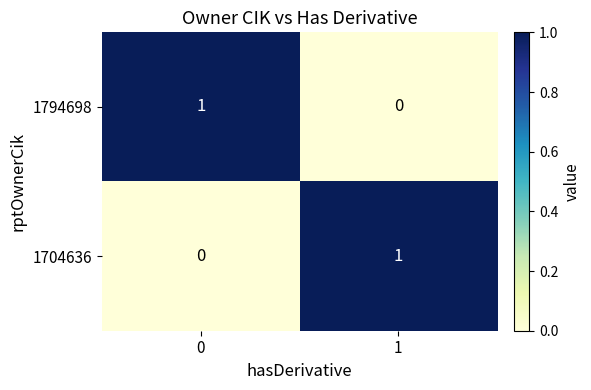

Is it true that 1794698 equals -1 at 1?

False